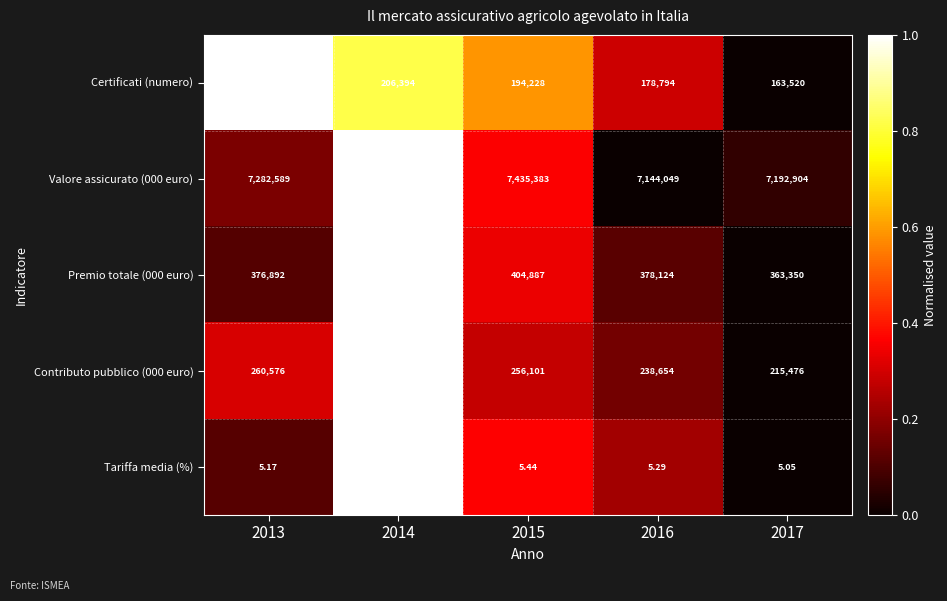

Is the value of Contributo pubblico (000 euro) at 2016 greater than the value of Certificati (numero) at 2016?

Yes